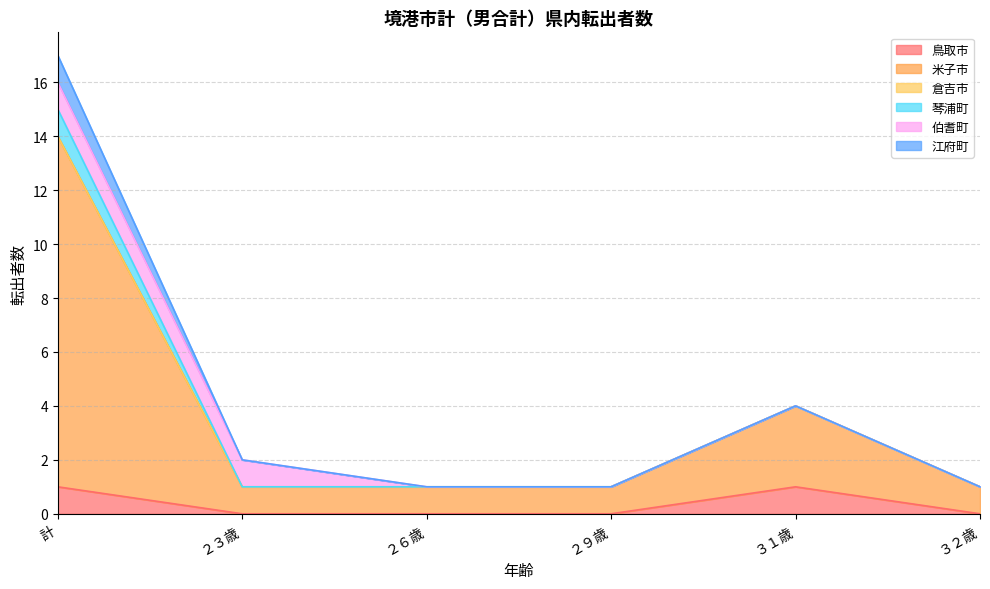

True or false: 鳥取市 and 米子市 intersect in this chart.

False